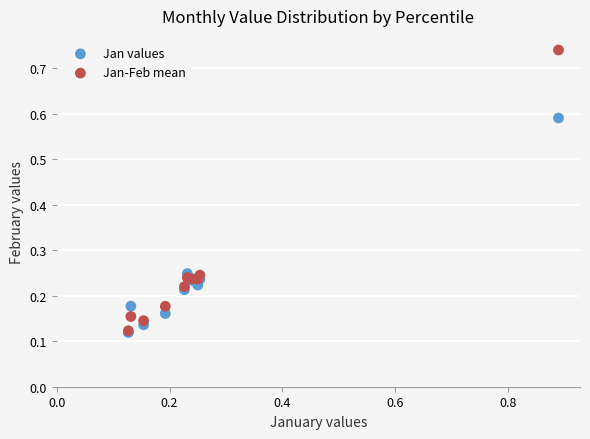

What are all the series names shown in the legend?

Jan values, Jan-Feb mean